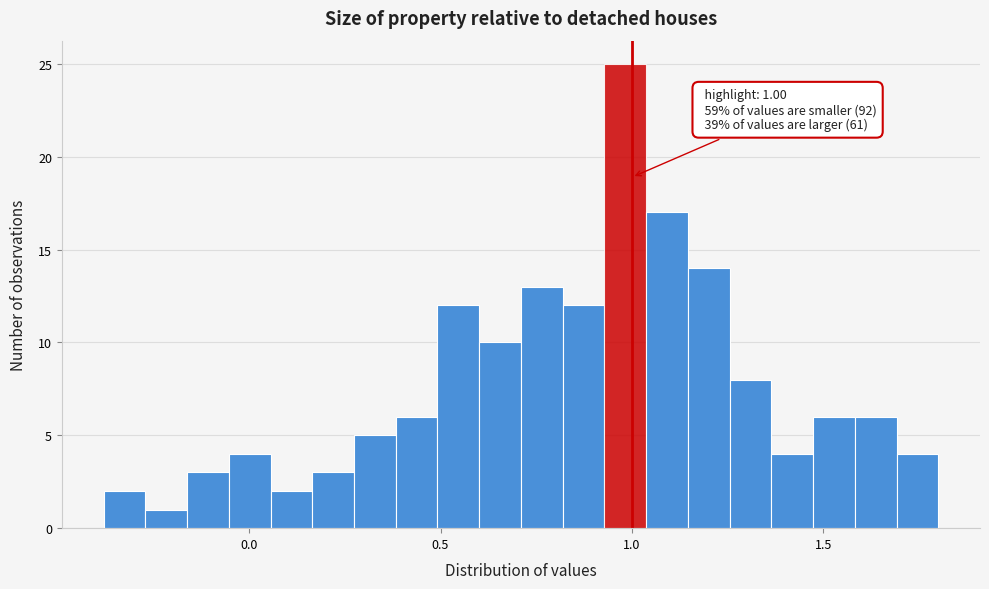

Around what value on the x-axis is the tallest bar? Give the approximate position of its centre, as read against the axis.

1.00